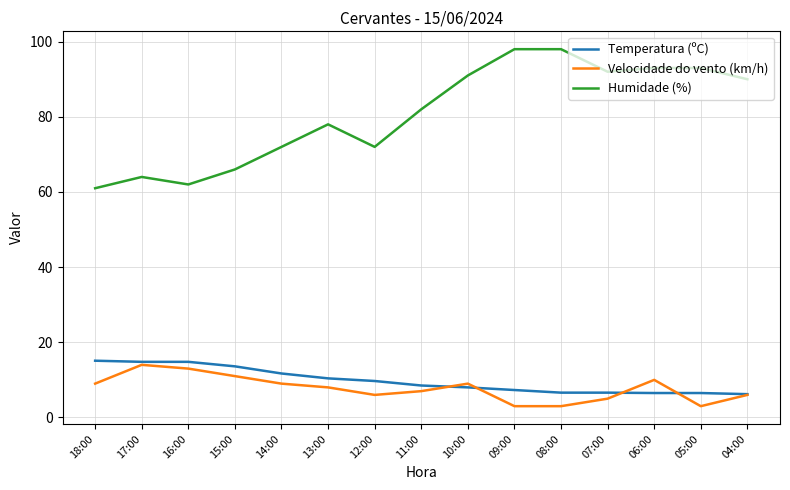

At which label is Humidade (%) closest to 79?

13:00